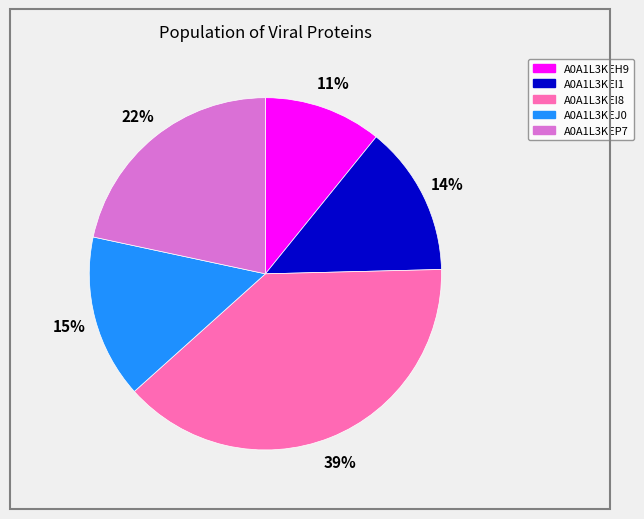

Does A0A1L3KEH9 account for over 50% of the chart?

No